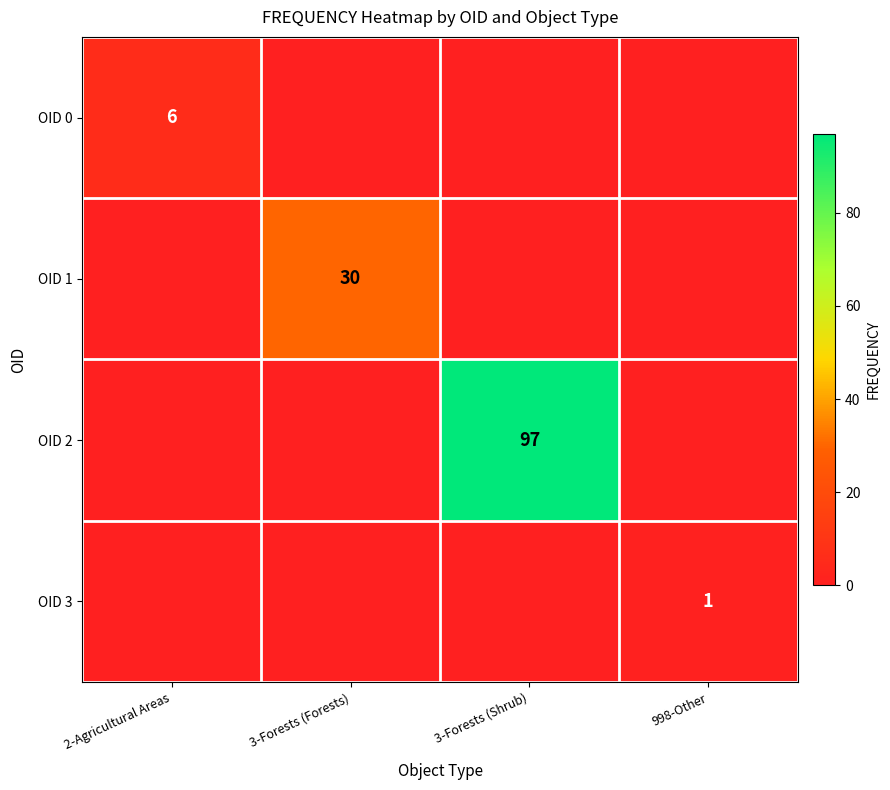

What value does the OID 3 series have at 998-Other?

1